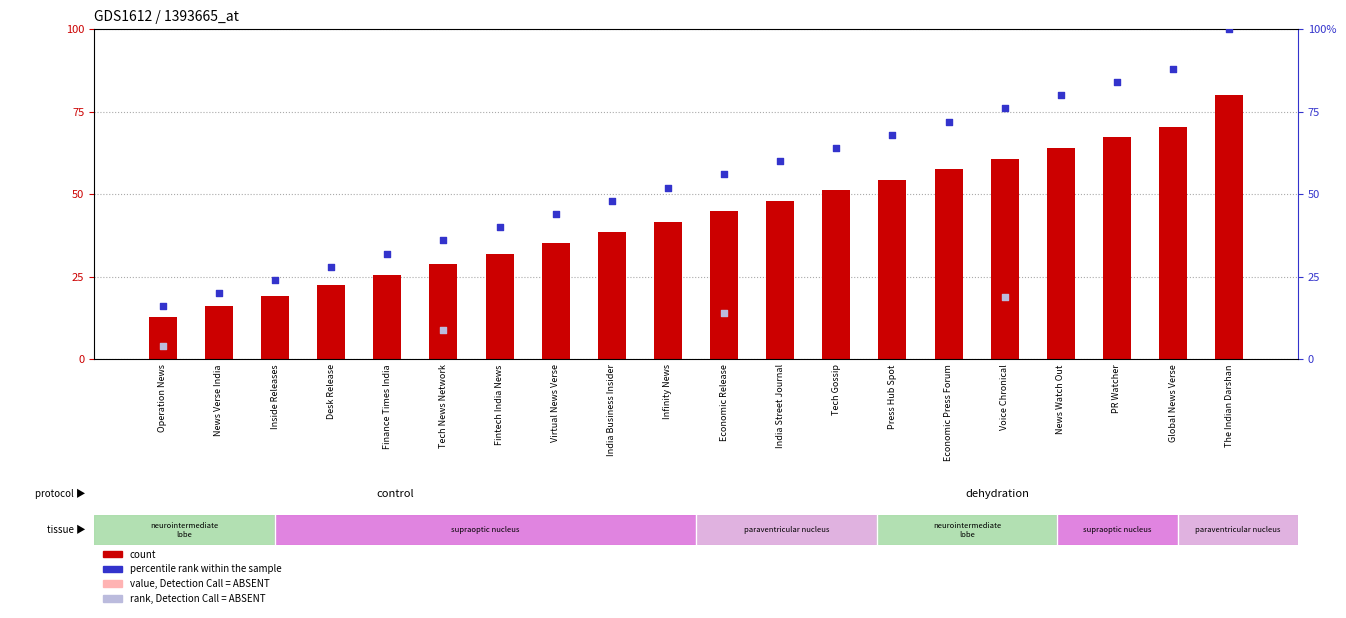

Which series has the largest total across all categories?

percentile rank within the sample